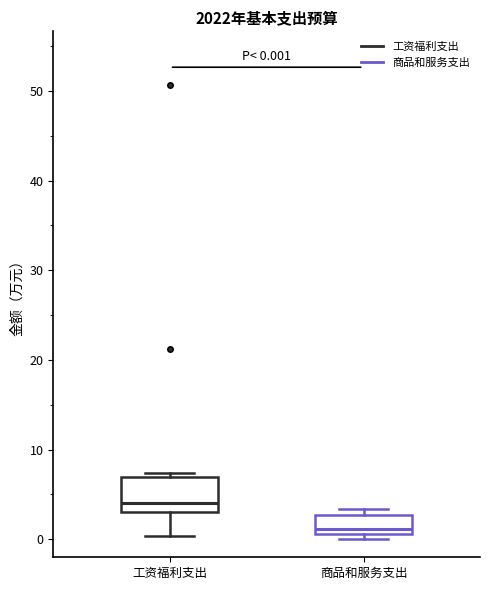

Which box is the tallest, from its lower edge to its upper edge?

工资福利支出